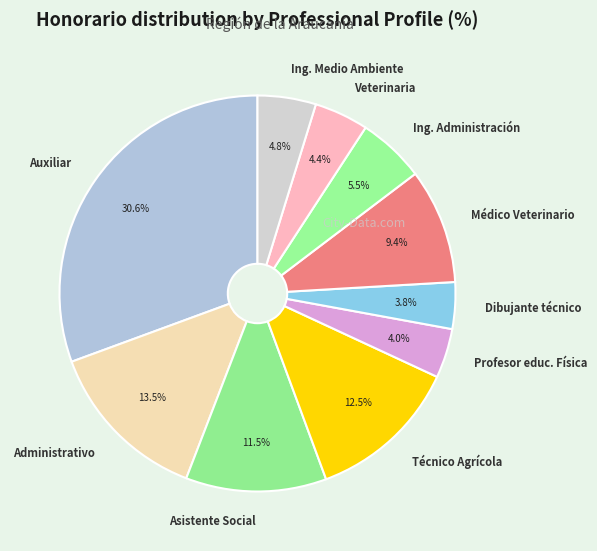

Is Veterinaria the majority of the pie?

No